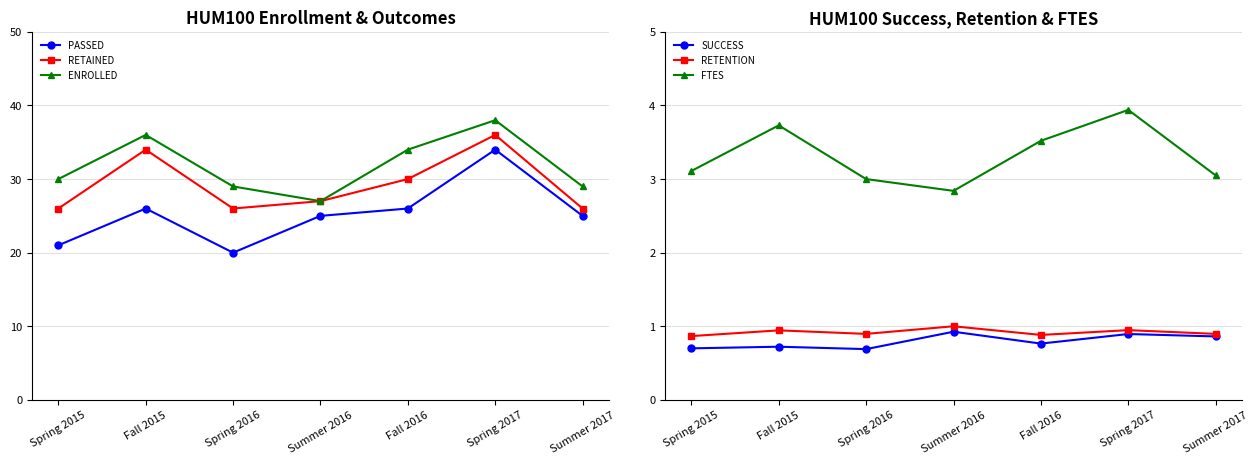

What is the difference between the highest and lowest values at Spring 2017?

37.1